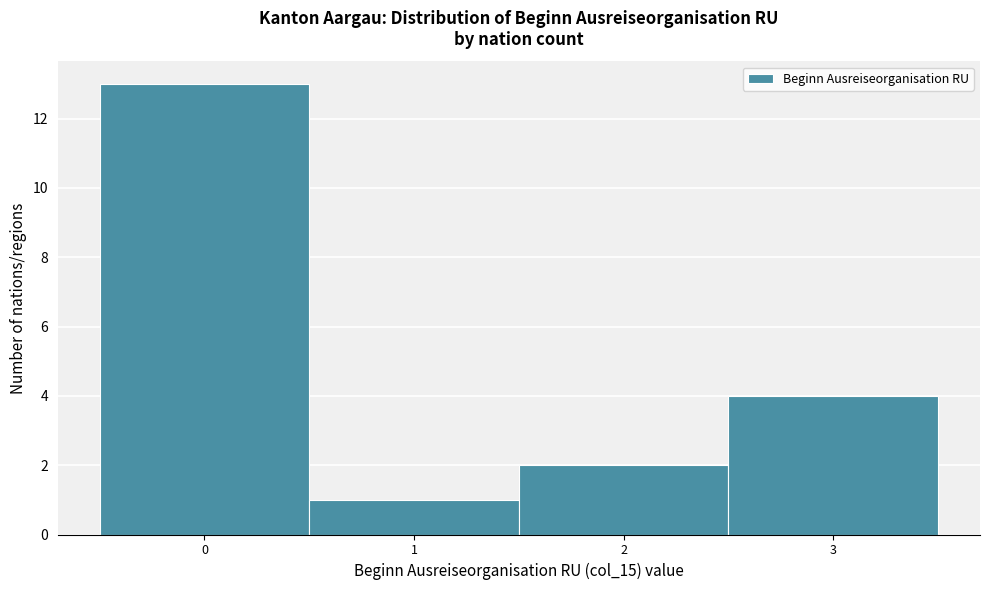

Reading left to right, list every bar in this chart as the range it spans on the x-axis followed by its height. The values are not printed on the chart, so give them approximately, as read against the axis.

-0.5 to 0.5: 13
0.5 to 1.5: 1
1.5 to 2.5: 2
2.5 to 3.5: 4